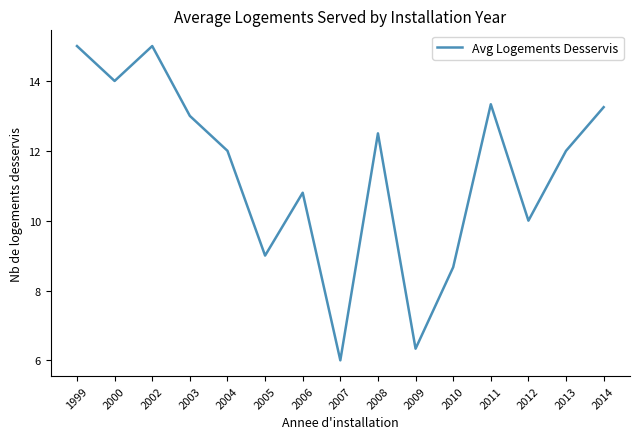

What is the greatest value displayed?

15.0